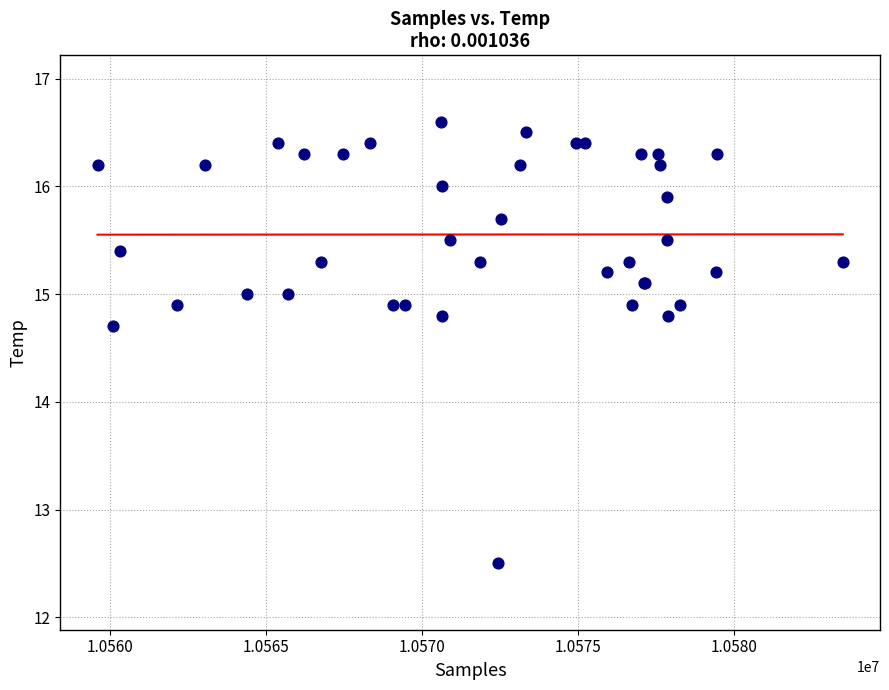

What Y value in the scatter plot is closest to 14?

14.7